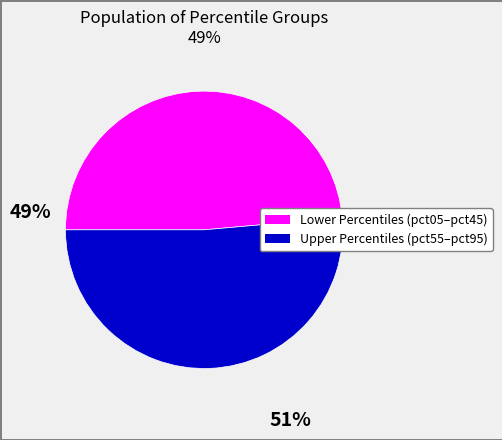

Does any single category account for the majority?

Yes